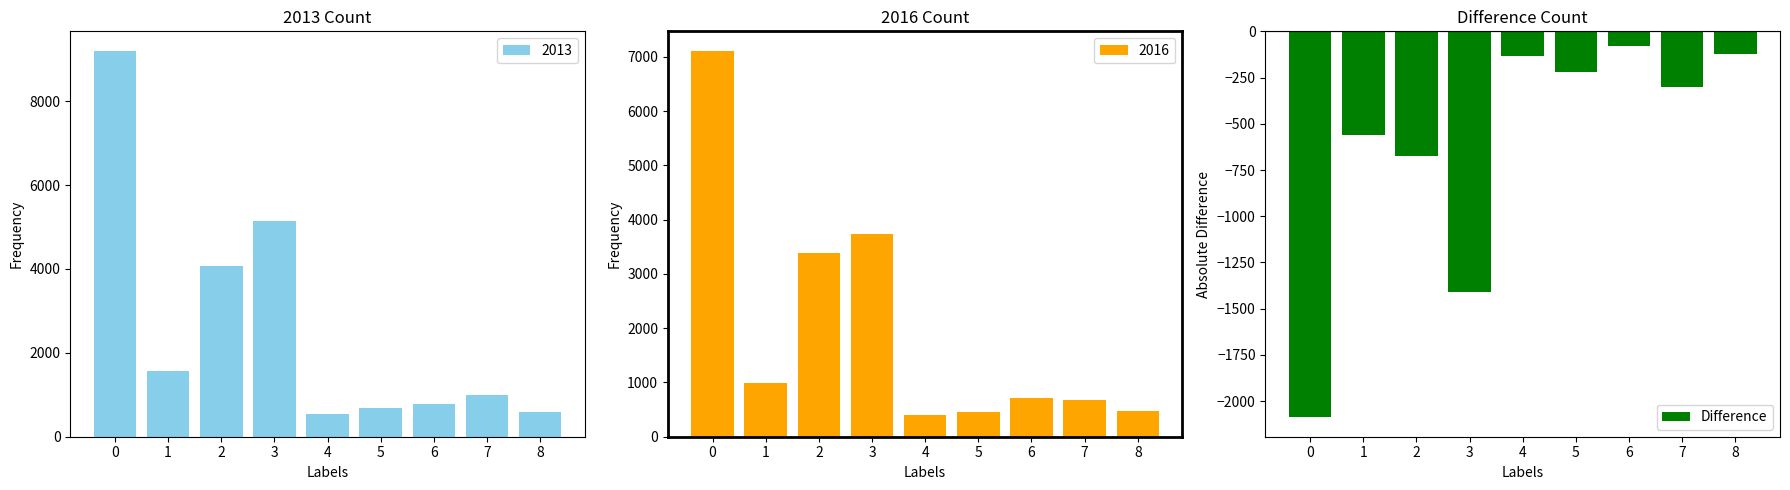

What is the value of the 1st bar from the left?

-2088